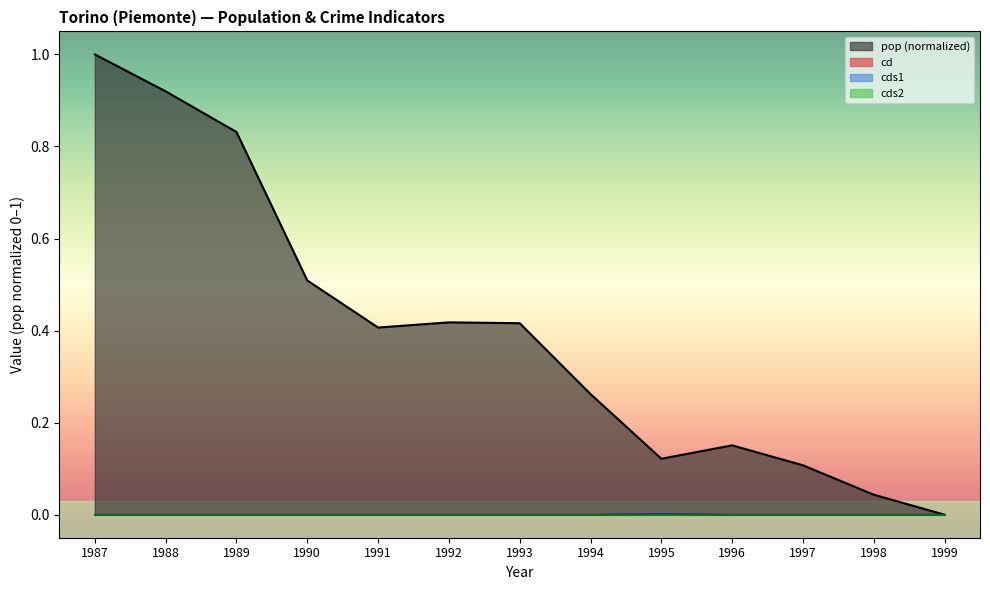

At which category does cd reach its first local peak?

1995